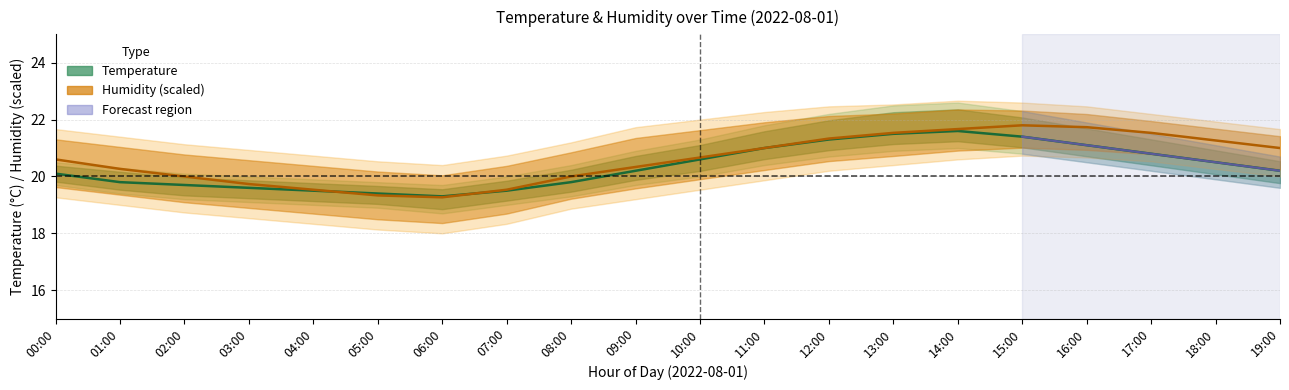

The value of humidity center at 07:00 is 19.5. True or false?

True